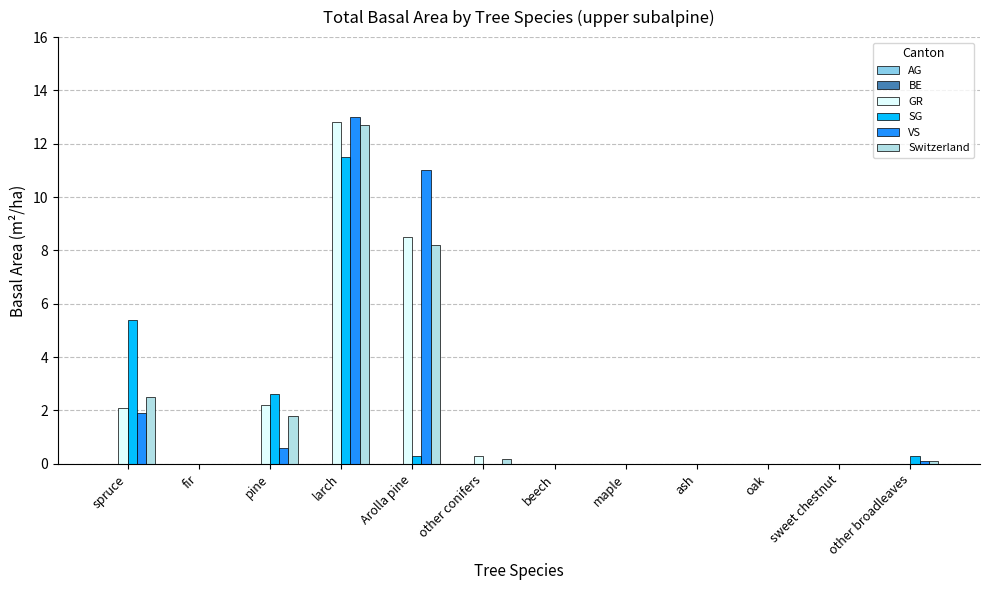

At which category is the sum across all series the highest?

larch